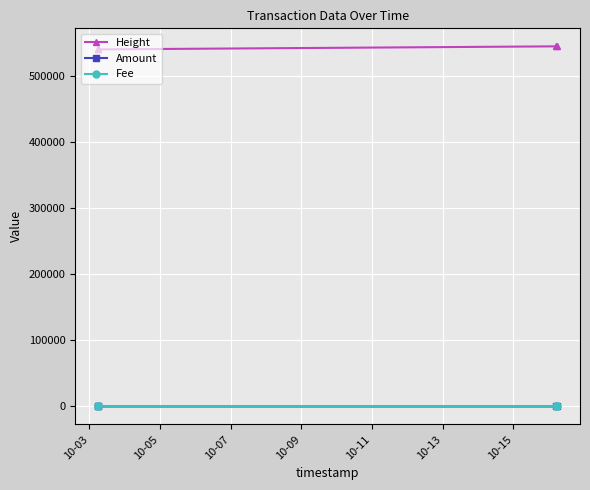

How many lines are shown in the chart?

3